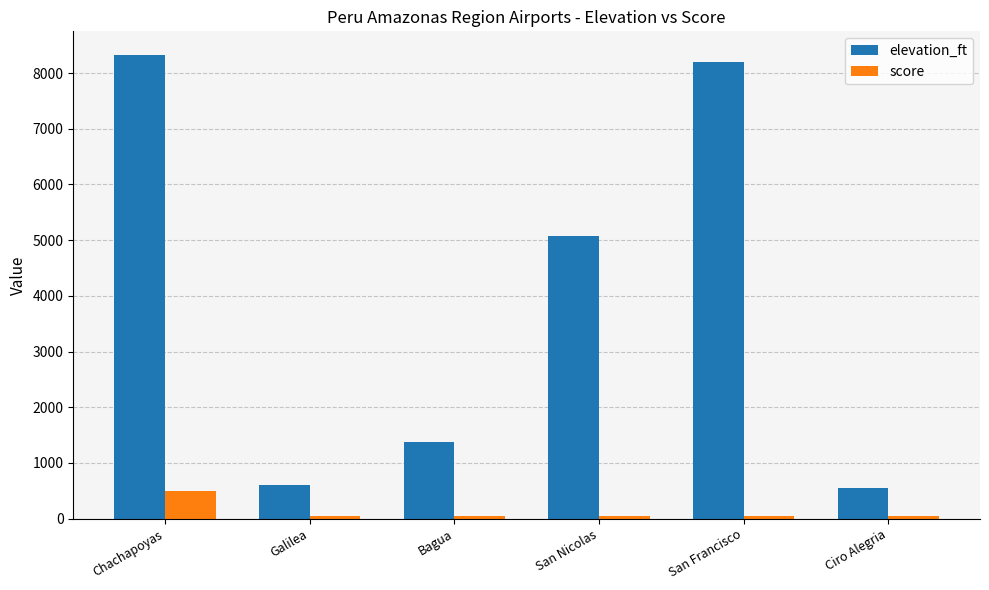

Which series has the largest total across all categories?

elevation_ft